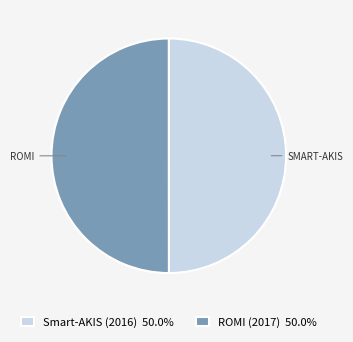

Is the sum of ROMI (2017) 50.0% and Smart-AKIS (2016) 50.0% greater than half?

Yes